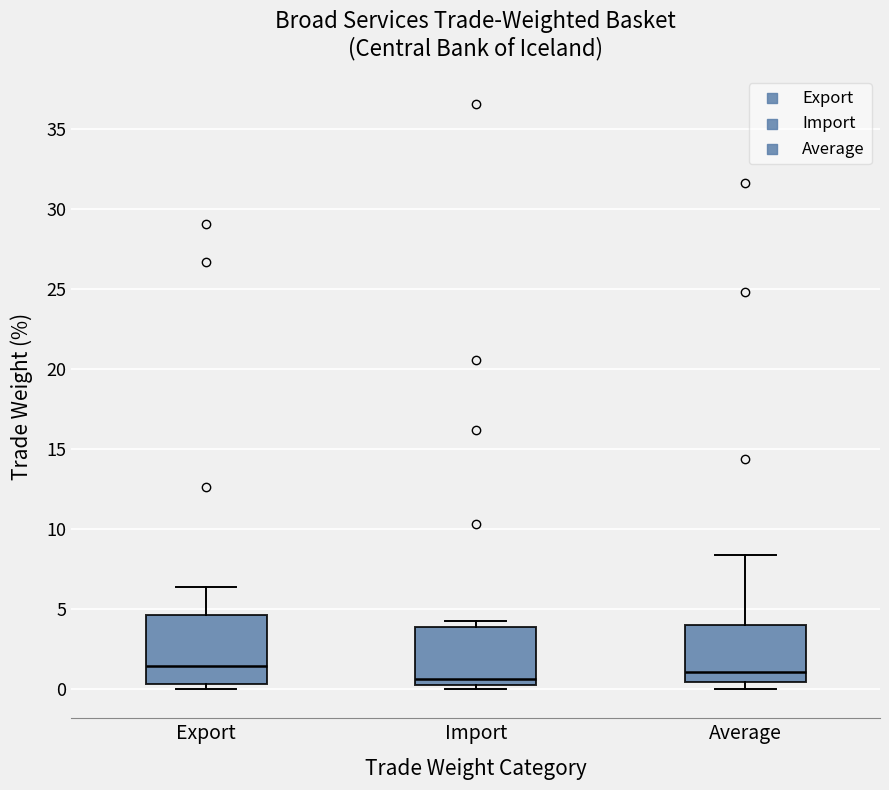

Reading left to right, read every box against the y-axis: the position of its median line, the range the box covers, and the ends of its whiskers. The values are not printed on the chart, so give them approximately, as read against the axis.

Export: median 1.5, box 0.5 to 4.5, whiskers 0.0 to 6.5
Import: median 0.5 (just above the box's lower edge), box 0.5 to 4.0, whiskers 0.0 to 4.5
Average: median 1.0, box 0.5 to 4.0, whiskers 0.0 to 8.5